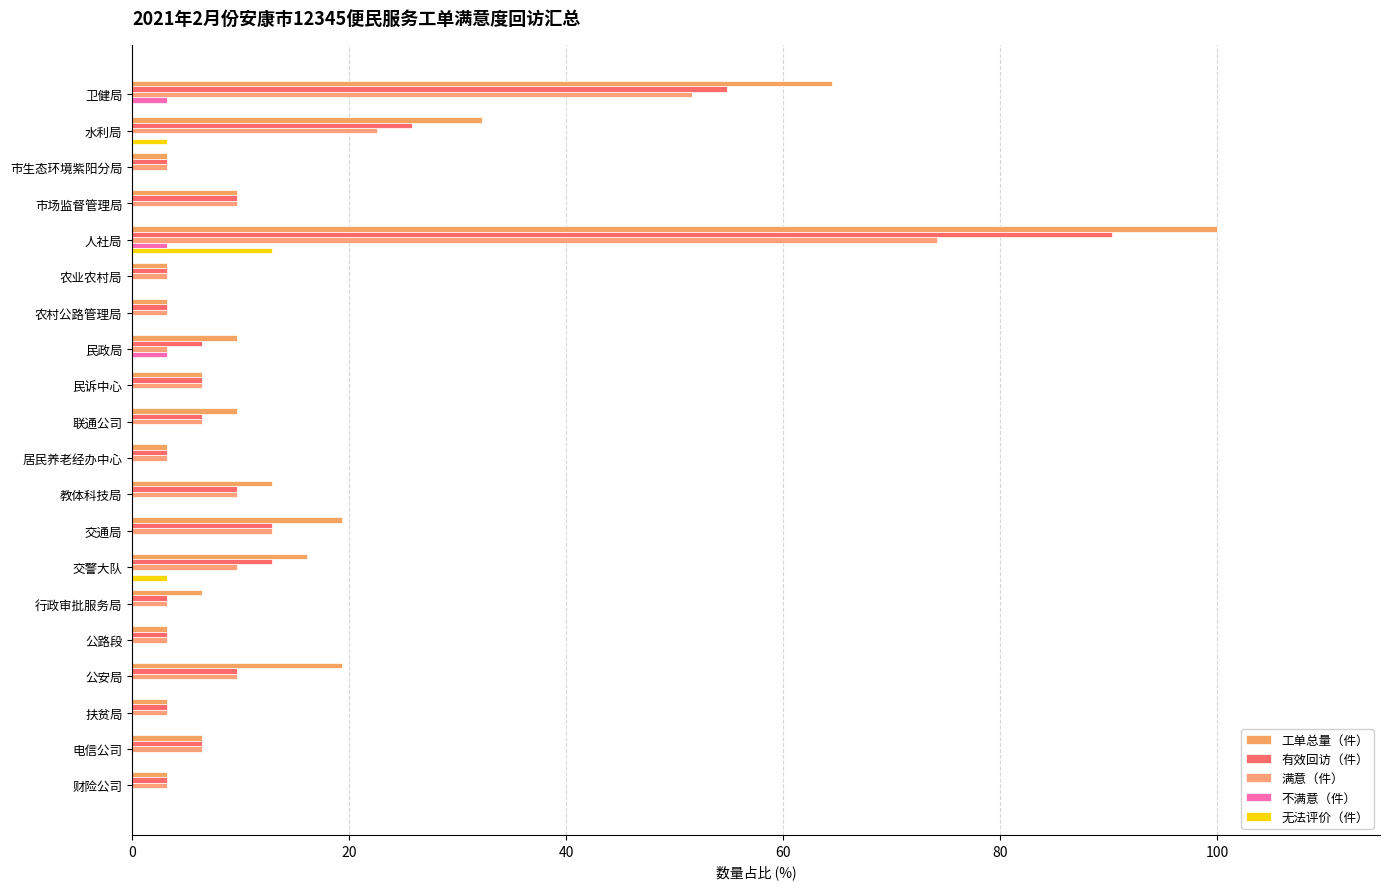

How many values in the 工单总量（件） series exceed 9?

10